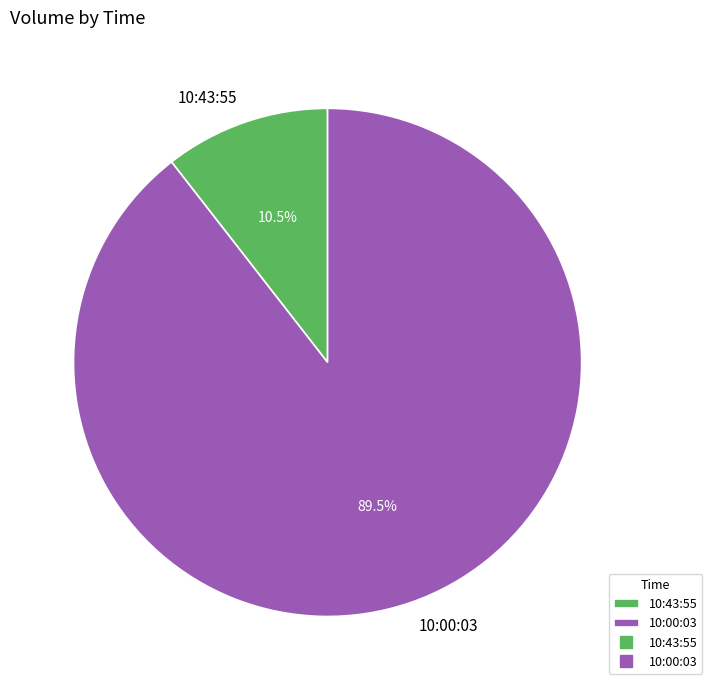

The 10:00:03 slice represents 78% of the pie. True or false?

False